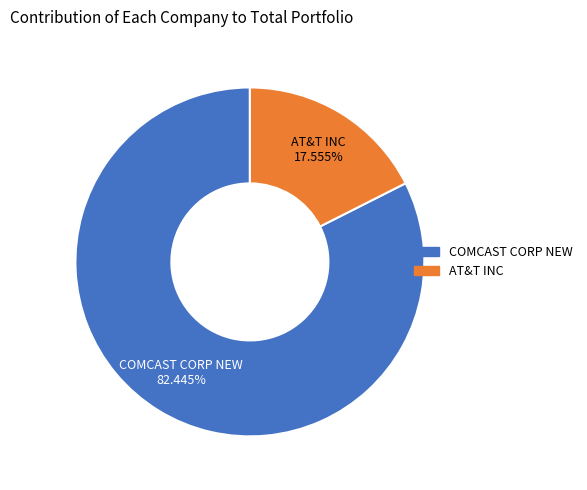

To the nearest percent, what percentage of the pie is COMCAST CORP NEW?

82%